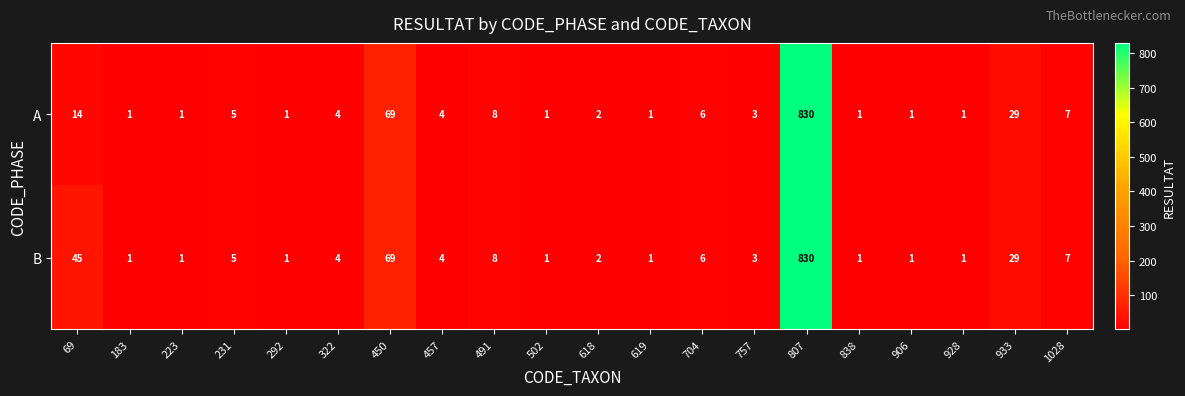

List the series in order of their overall mean, highest first.

B, A